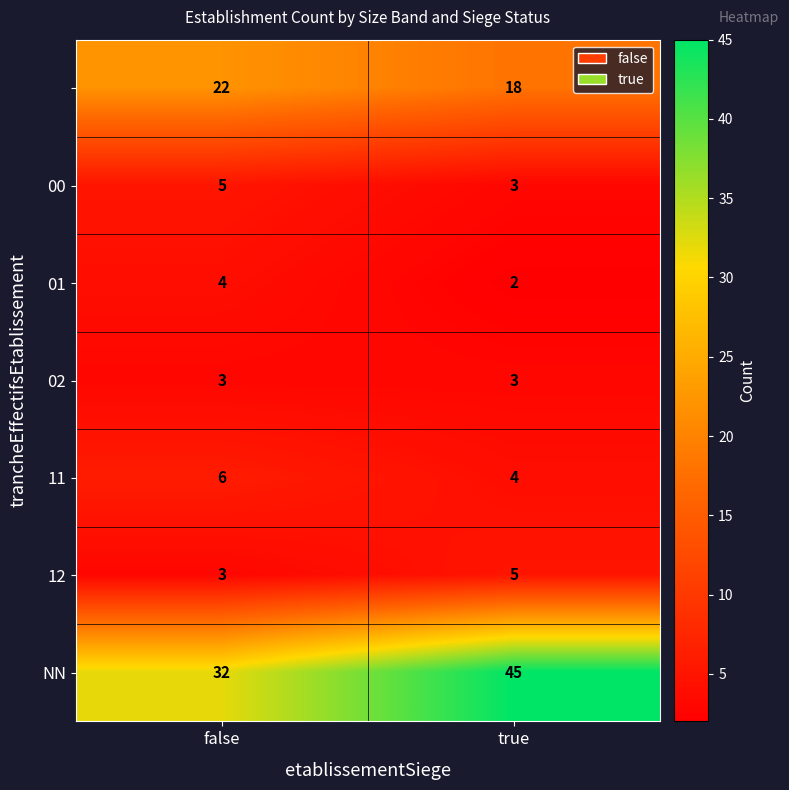

What is the spread (max minus min) of values at false?

29